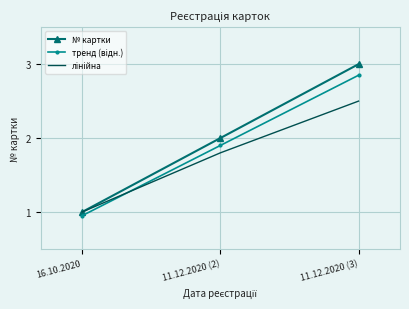

Which label corresponds to the smallest value in the chart?

16.10.2020